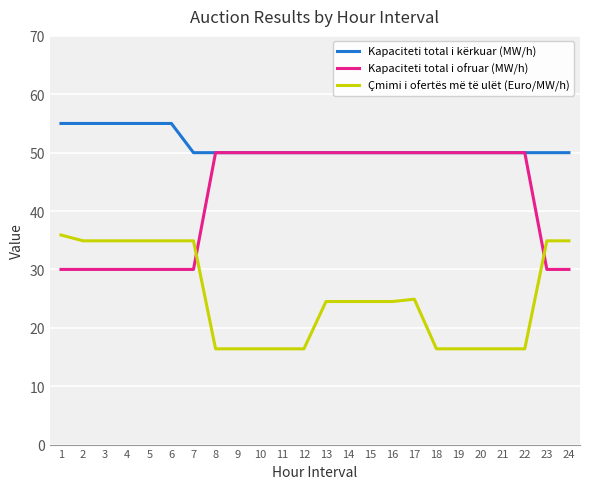

What is the difference between the maximum and second lowest values in the Çmimi i ofertës më të ulët (Euro/MW/h) series?

19.5